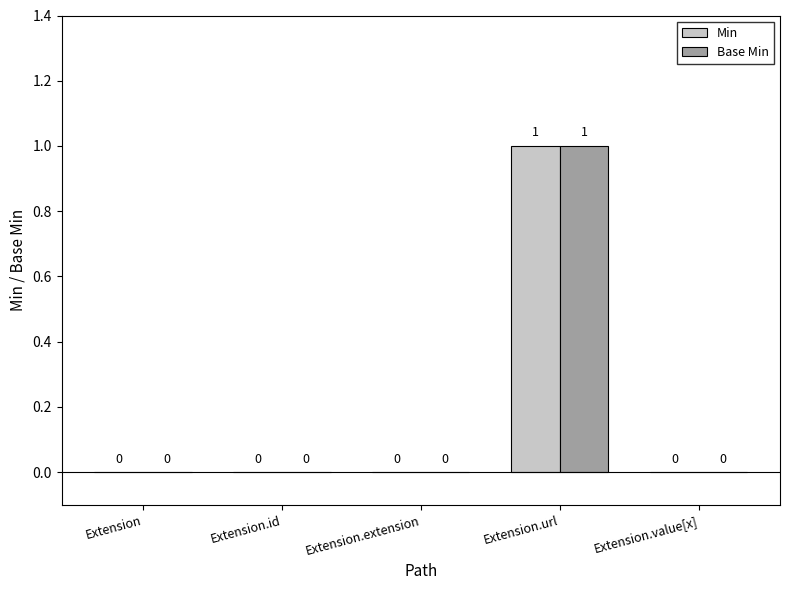

True or false: Base Min has a value of 0 at Extension.

True